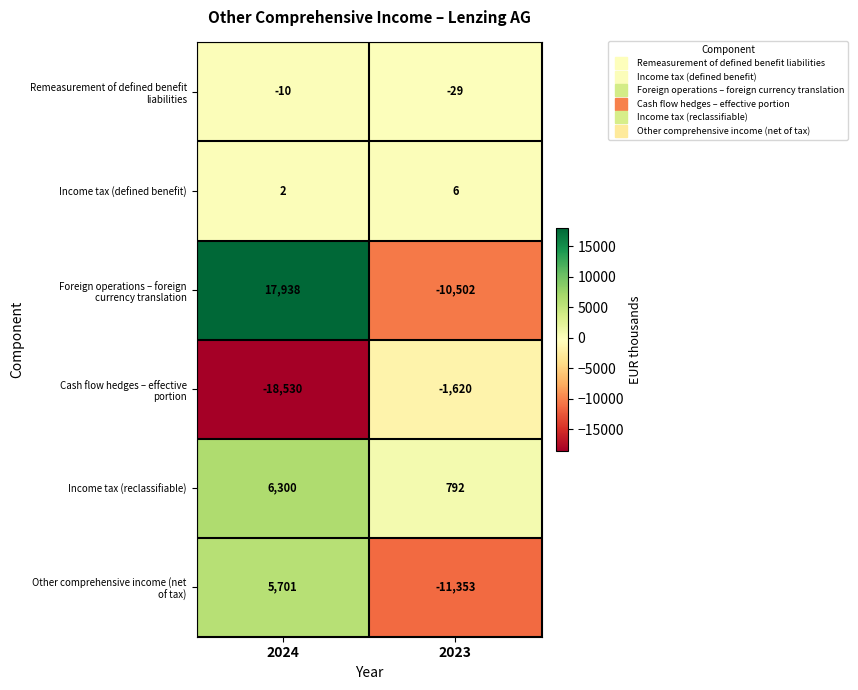

What is the minimum value for Income tax (reclassifiable)?

792